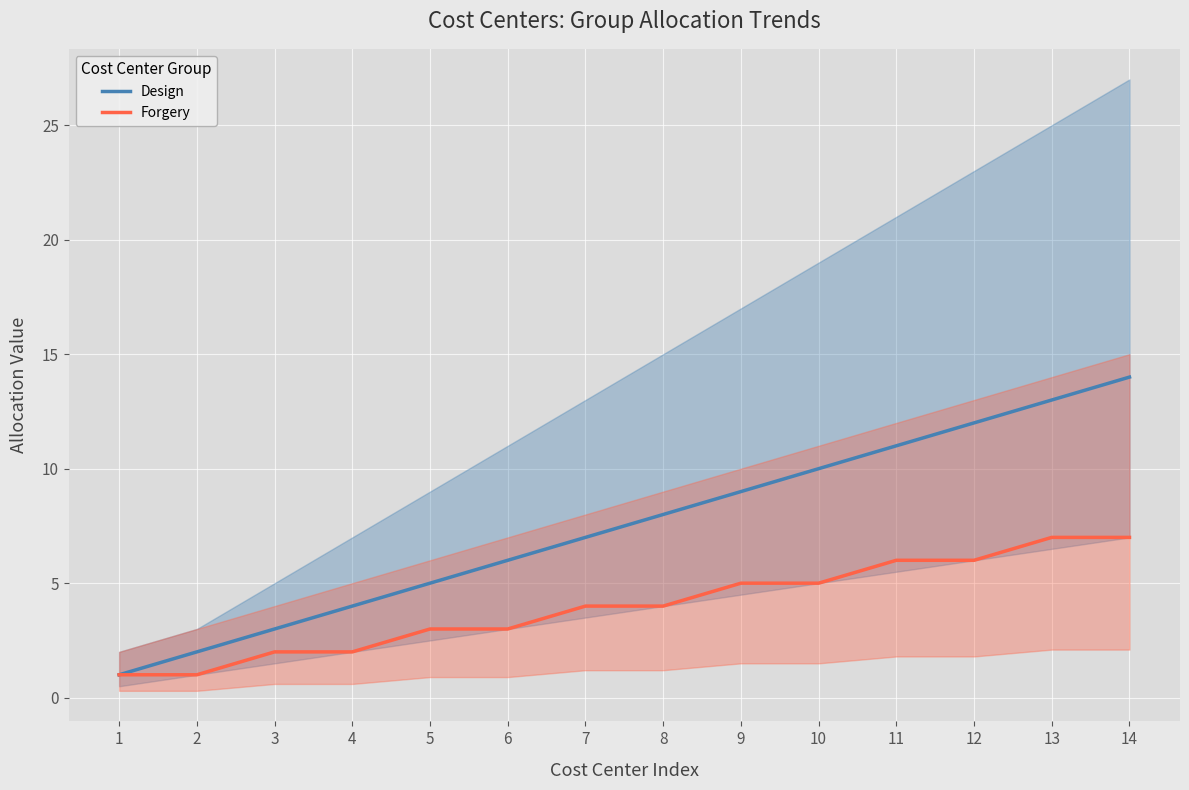

True or false: Design has more than 0 interior local peaks.

False